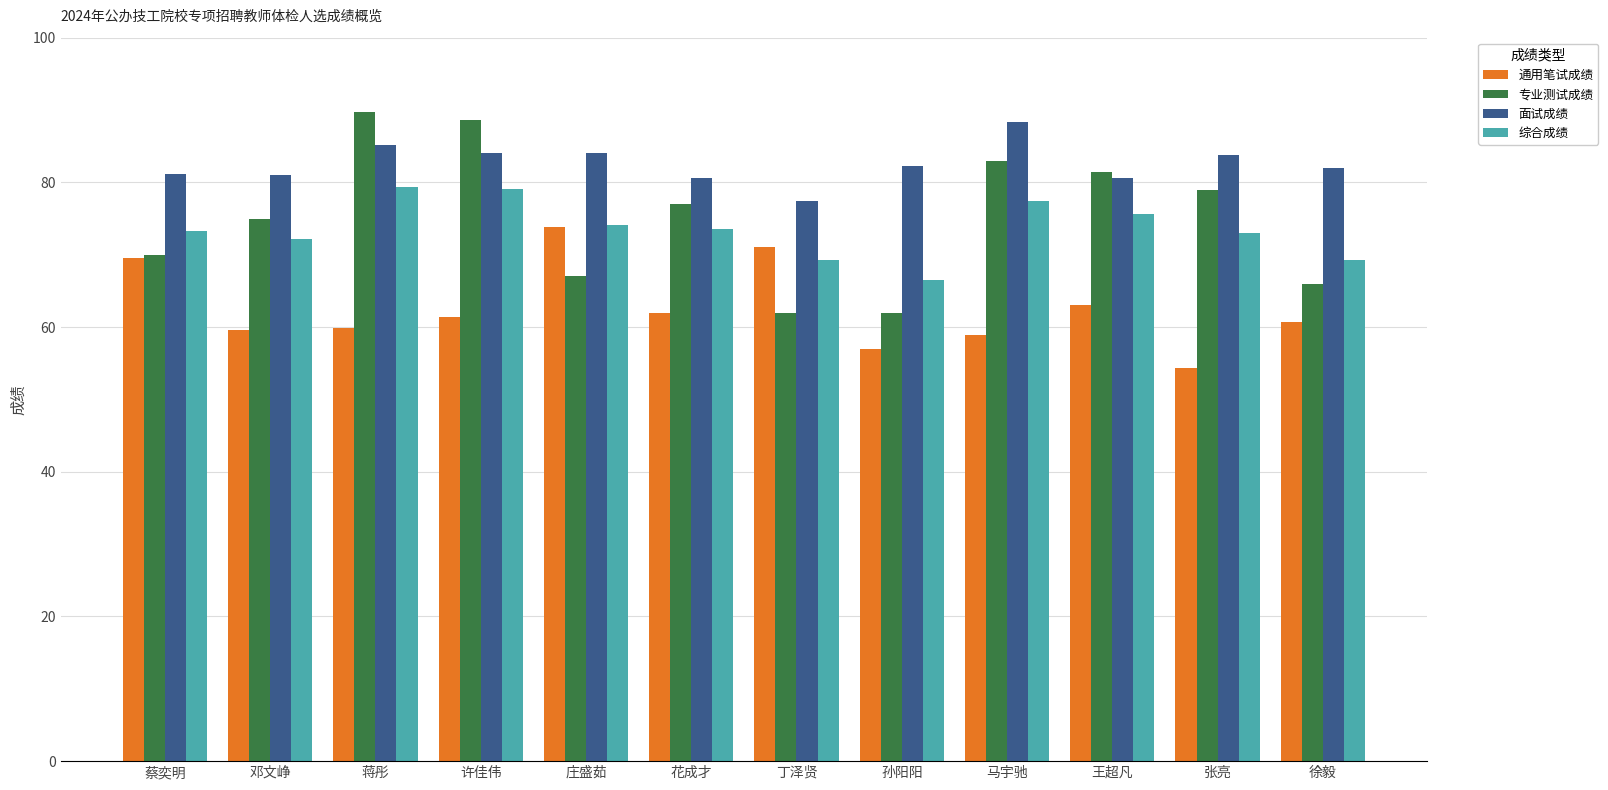

What is the minimum value shown in the chart?

54.3